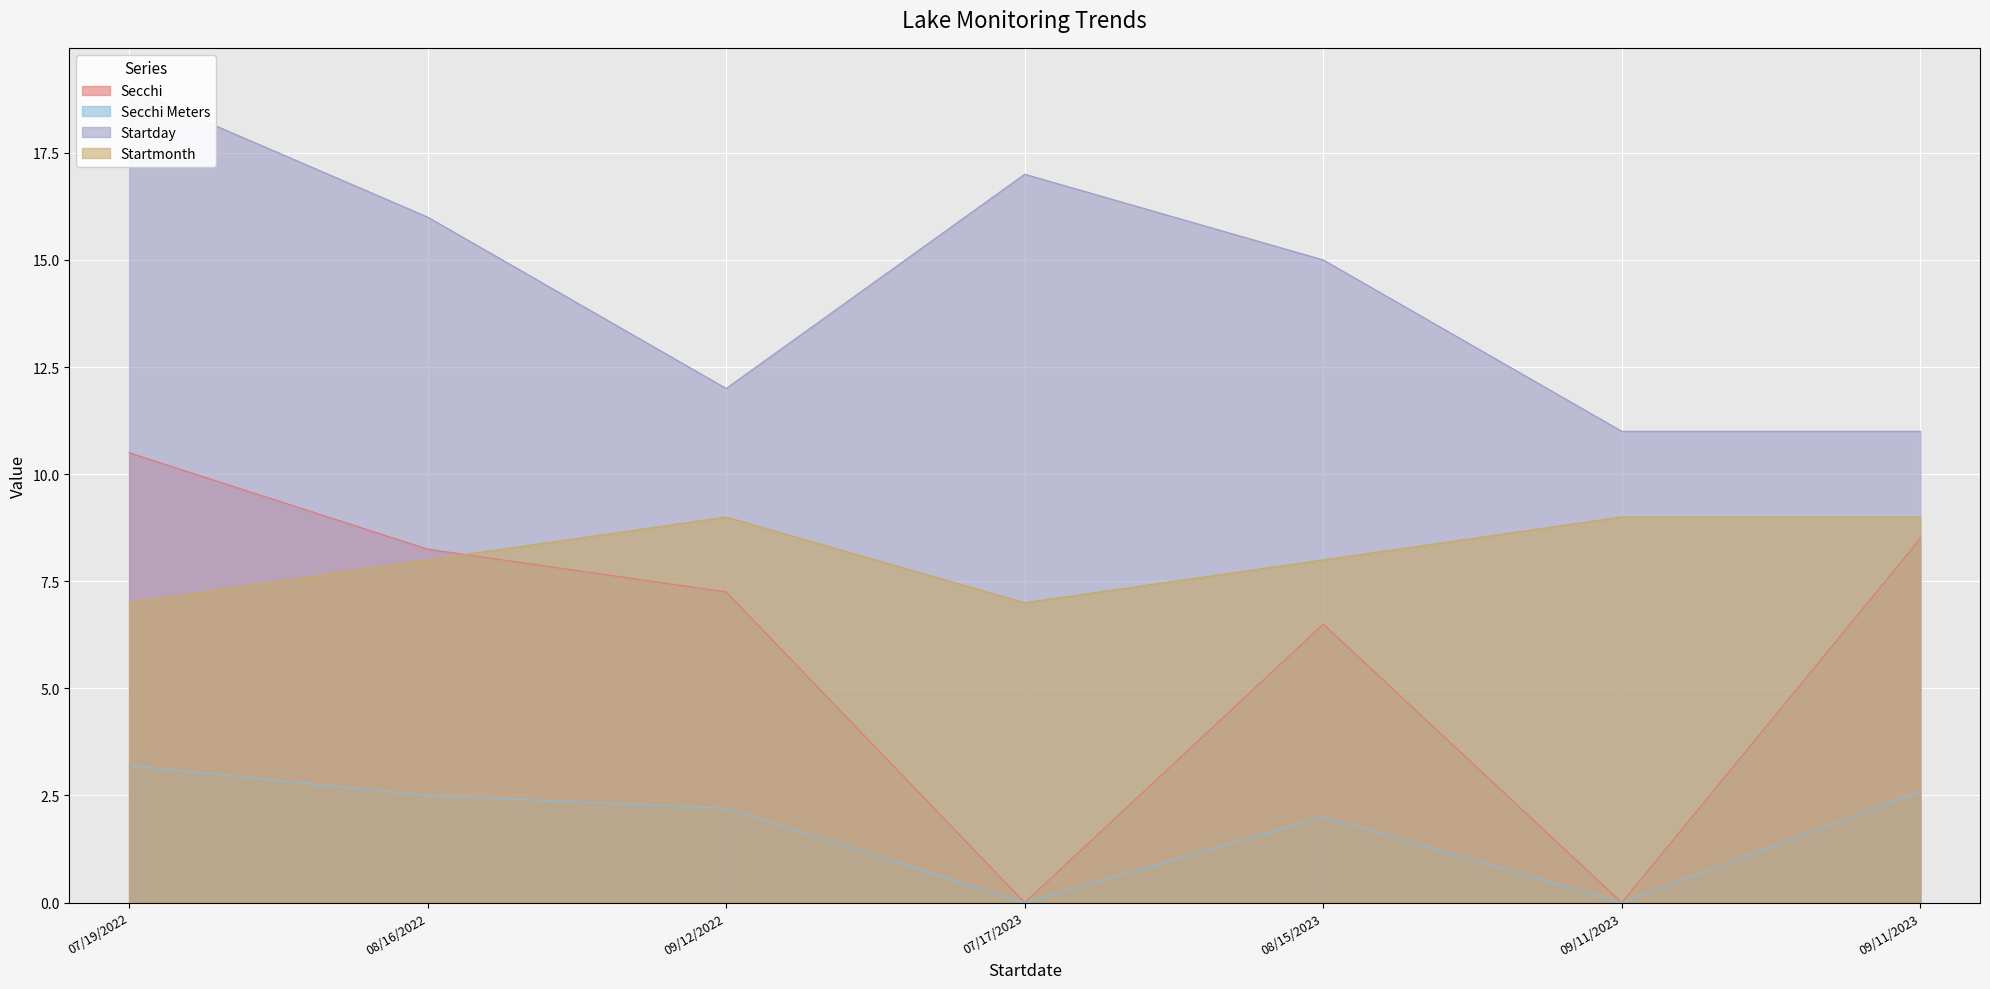

Is the value of Startmonth at 07/17/2023 greater than the value of Startday at 09/11/2023?

No